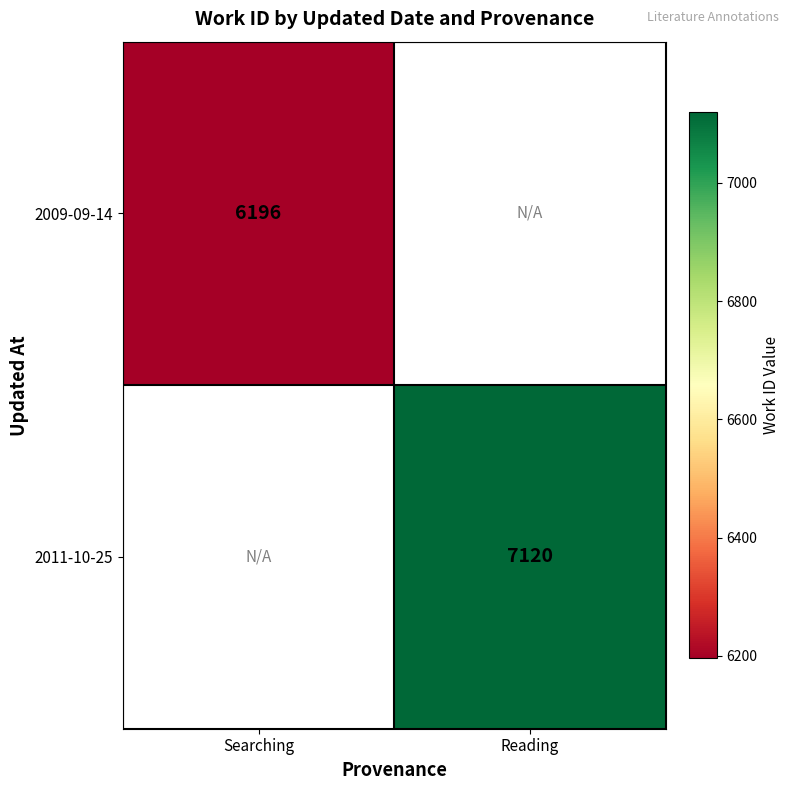

How many series are shown in this chart?

2